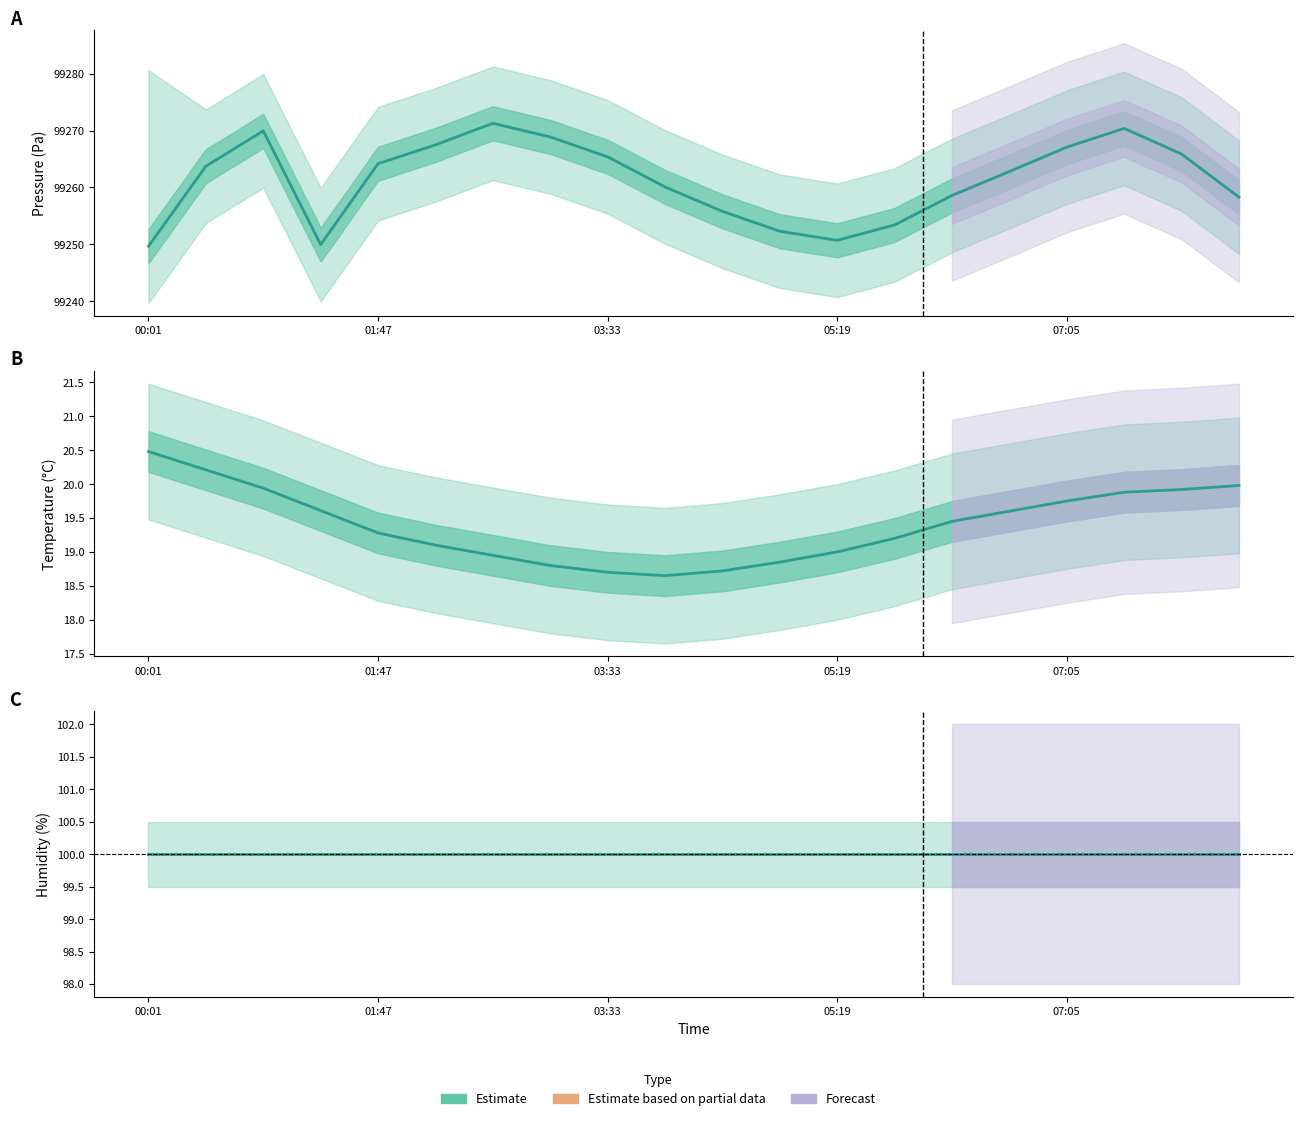

What is the minimum value shown in the chart?

18.6